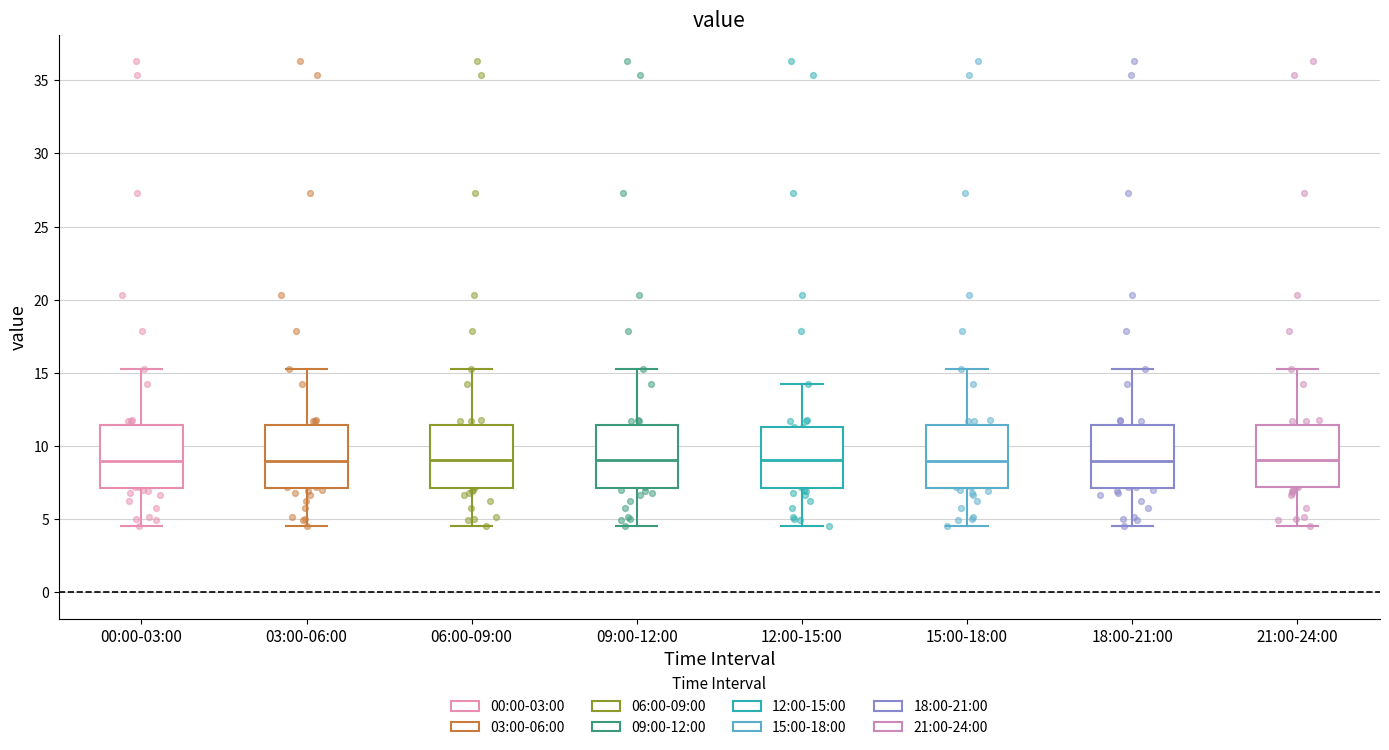

Where does the lower whisker of the box for 06:00-09:00 end on the y-axis? The values are not printed on the chart, so give them approximately, as read against the axis.

4.5